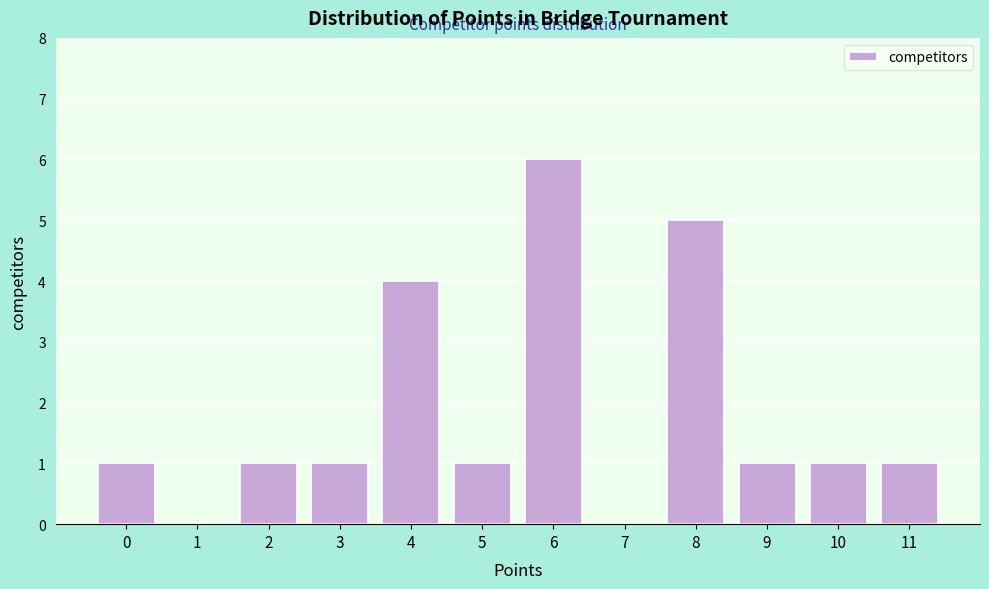

What is the change in value from 3 to 4?

+3